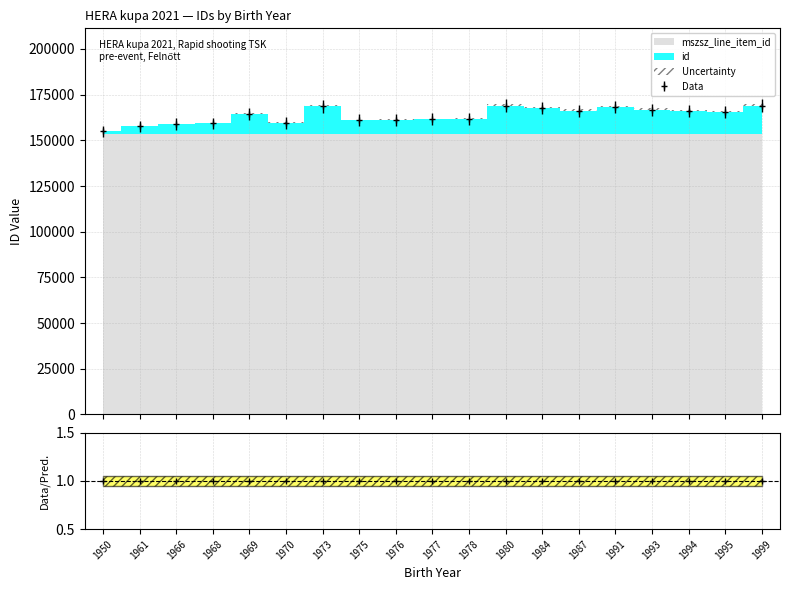

List the labels in order of value, largest first.

1980, 1999, 1973, 1991, 1984, 1993, 1987, 1994, 1995, 1969, 1978, 1977, 1976, 1975, 1970, 1968, 1966, 1961, 1950